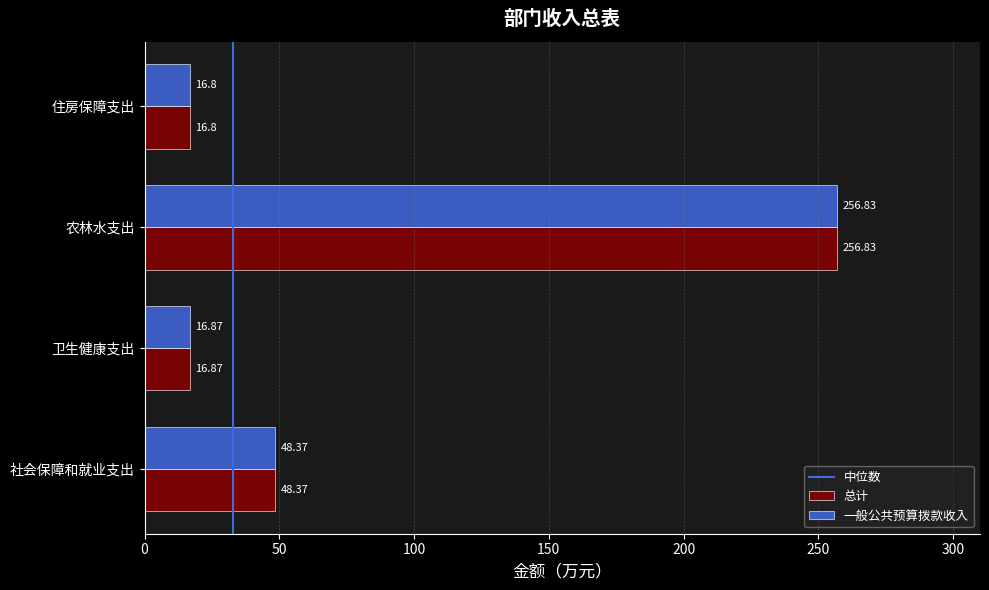

At which category is the sum across all series the highest?

农林水支出